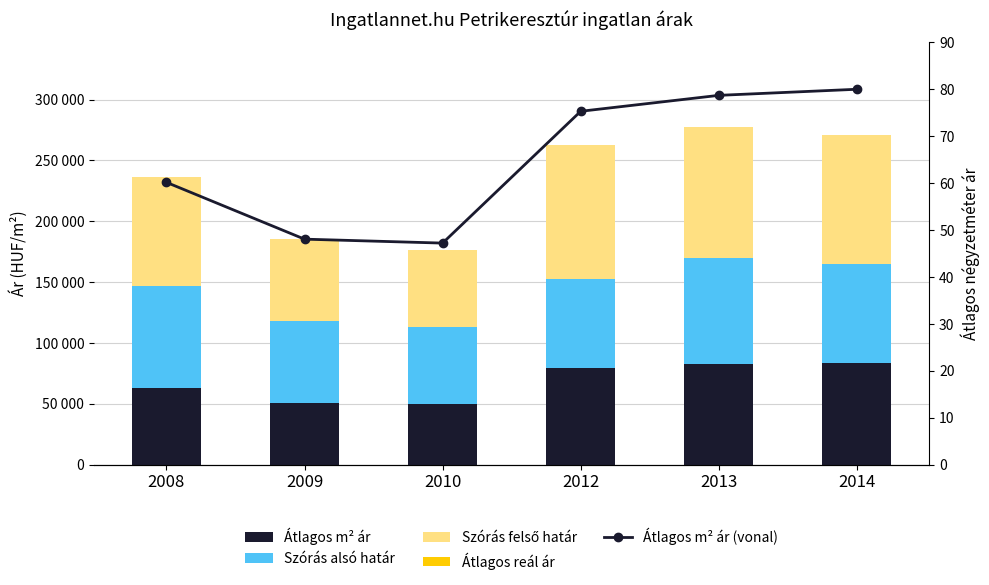

What is the difference between the maximum and minimum values in the Átlagos négyzetméter ár (vonal) series?

32.8